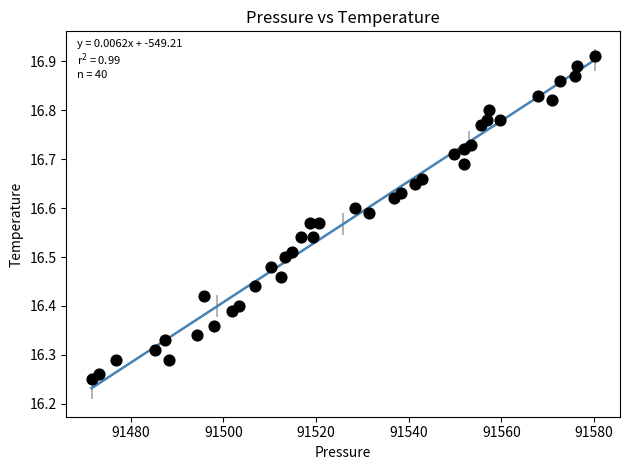

What is the range of Y values (max minus min)?

0.7